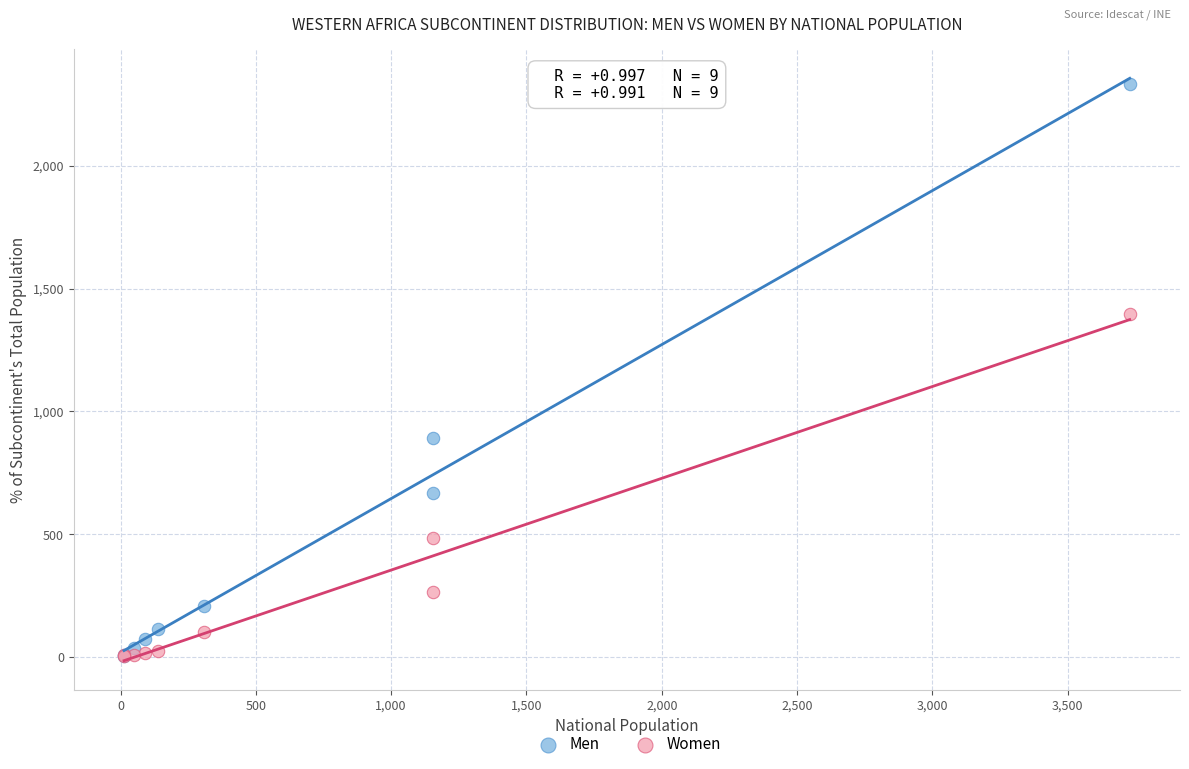

Across all series, what Y value is closest to 1169?

1396